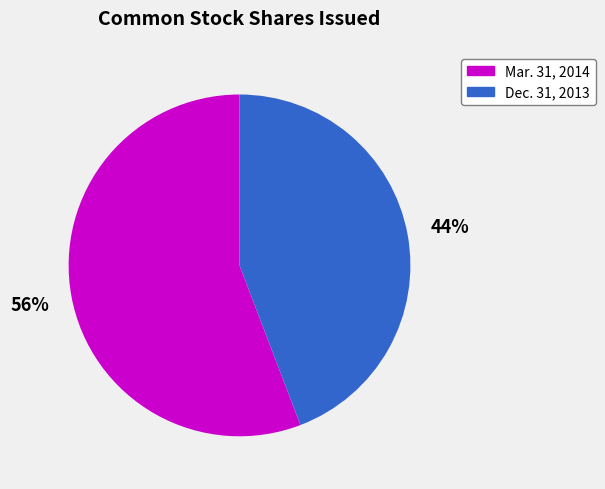

How many slices are in this pie chart?

2